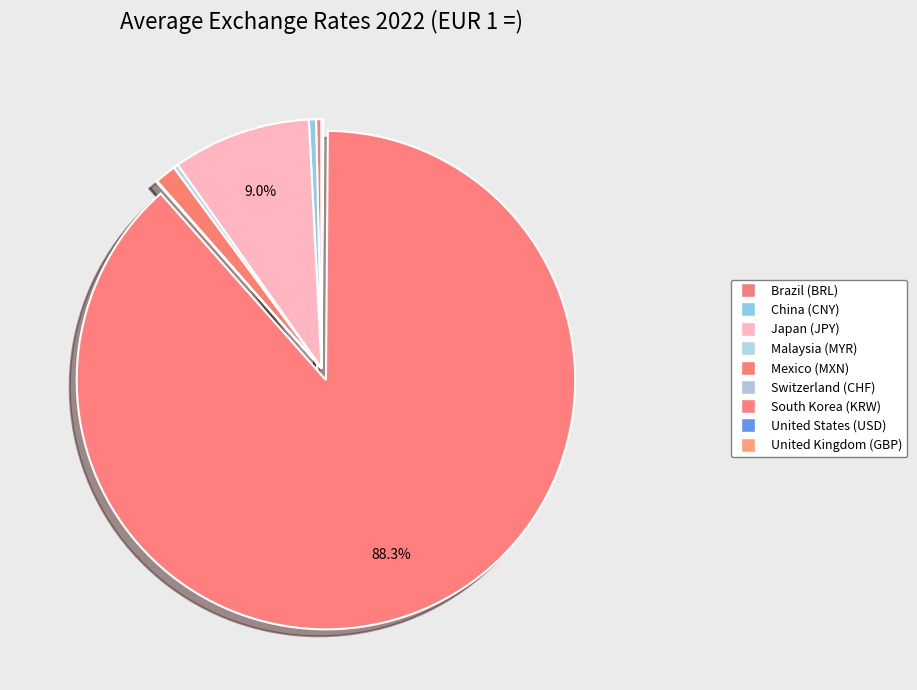

Which slice is the largest?

South Korea (KRW)